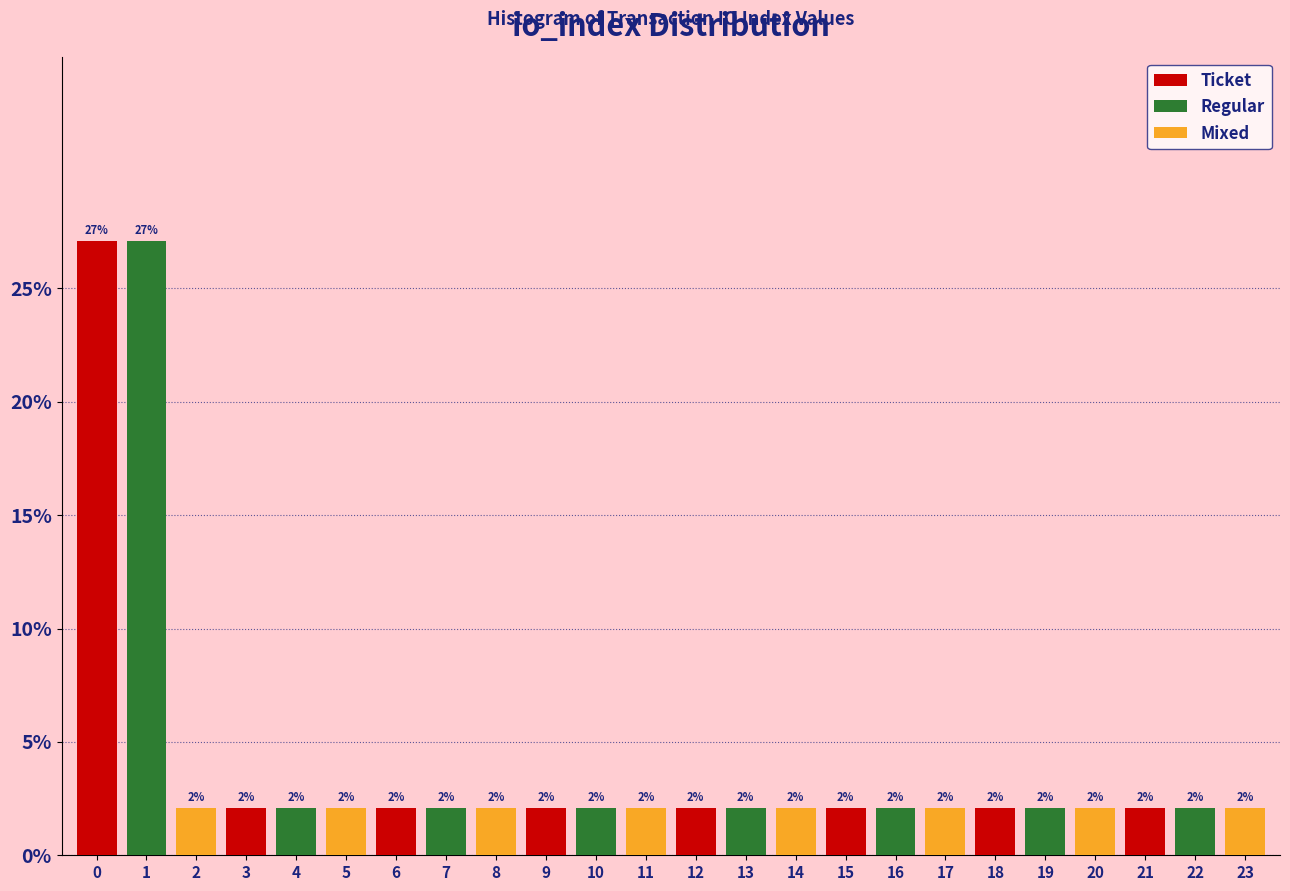

How many bars are there in each group?

3